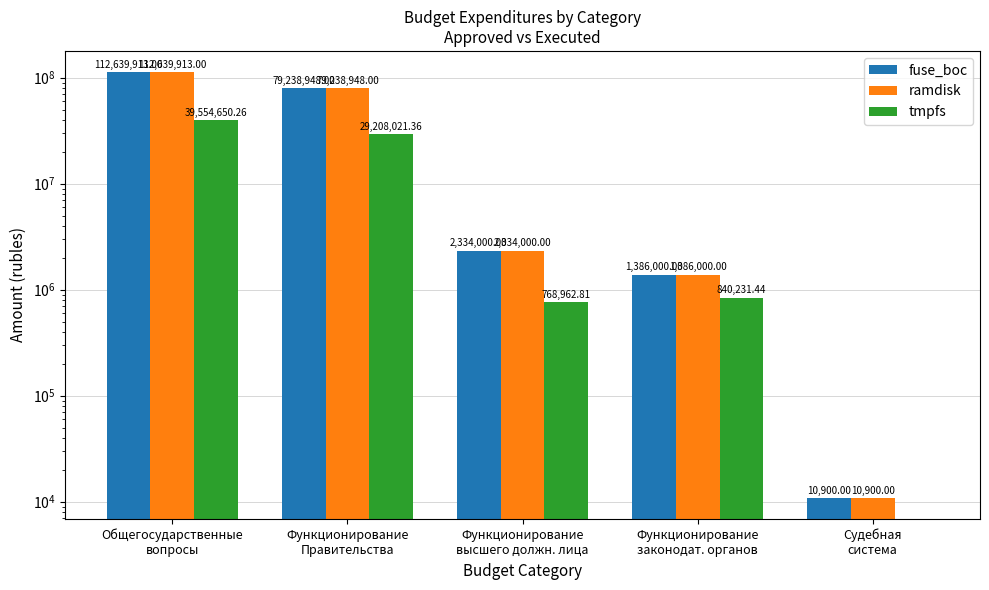

Is the value of ramdisk at Общегосударственные
вопросы greater than the value of tmpfs at Функционирование
Правительства?

Yes